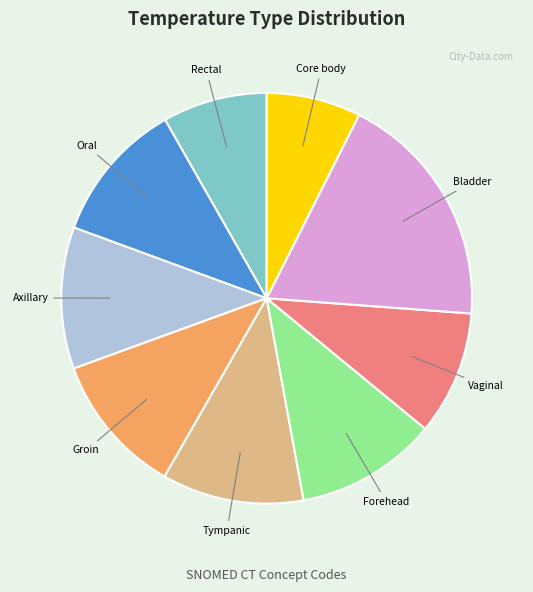

Is there any slice that represents more than half of the pie?

No